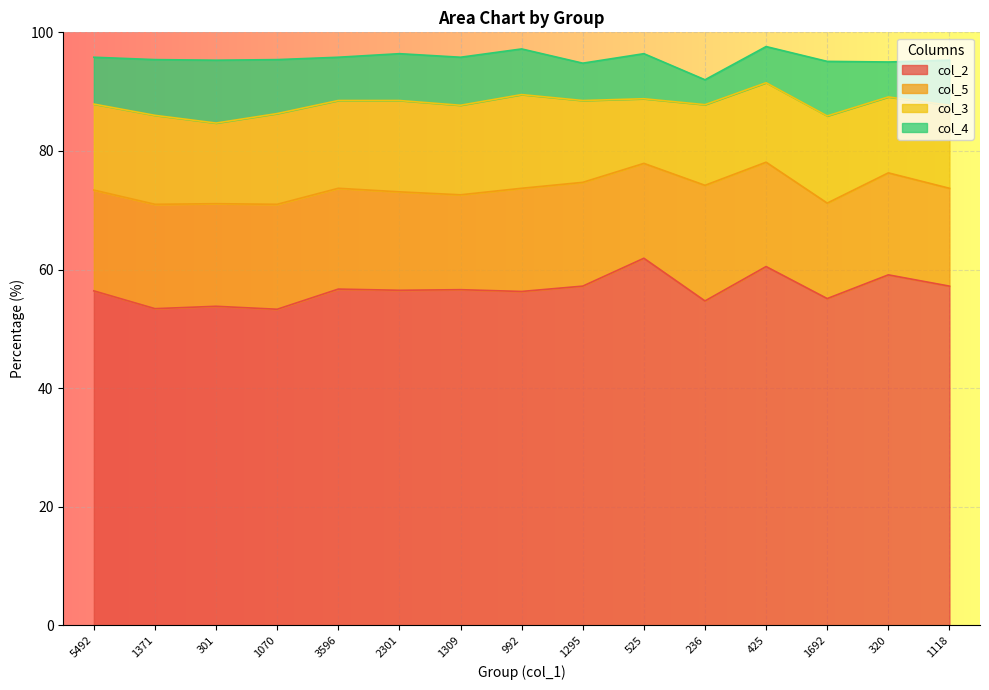

True or false: col_5 and col_4 intersect in this chart.

False